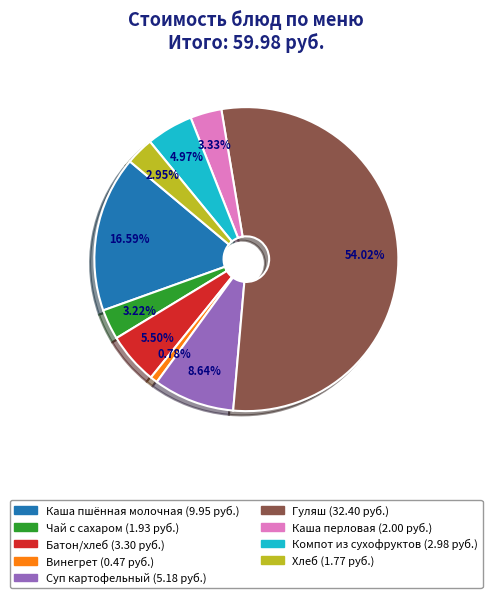

How many slices are in this pie chart?

9